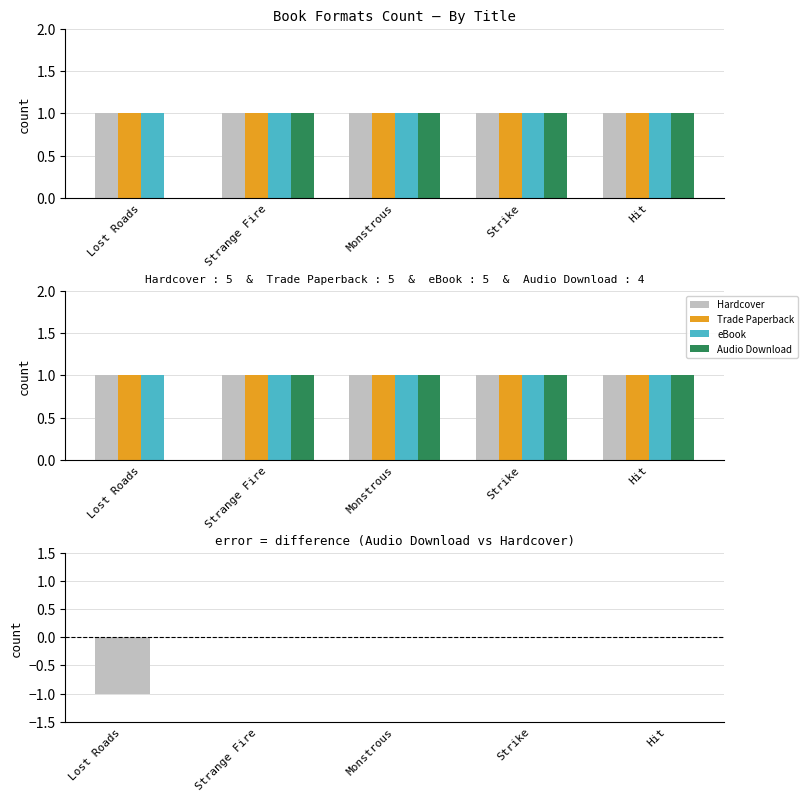

Which series has the widest spread of values?

Audio Download